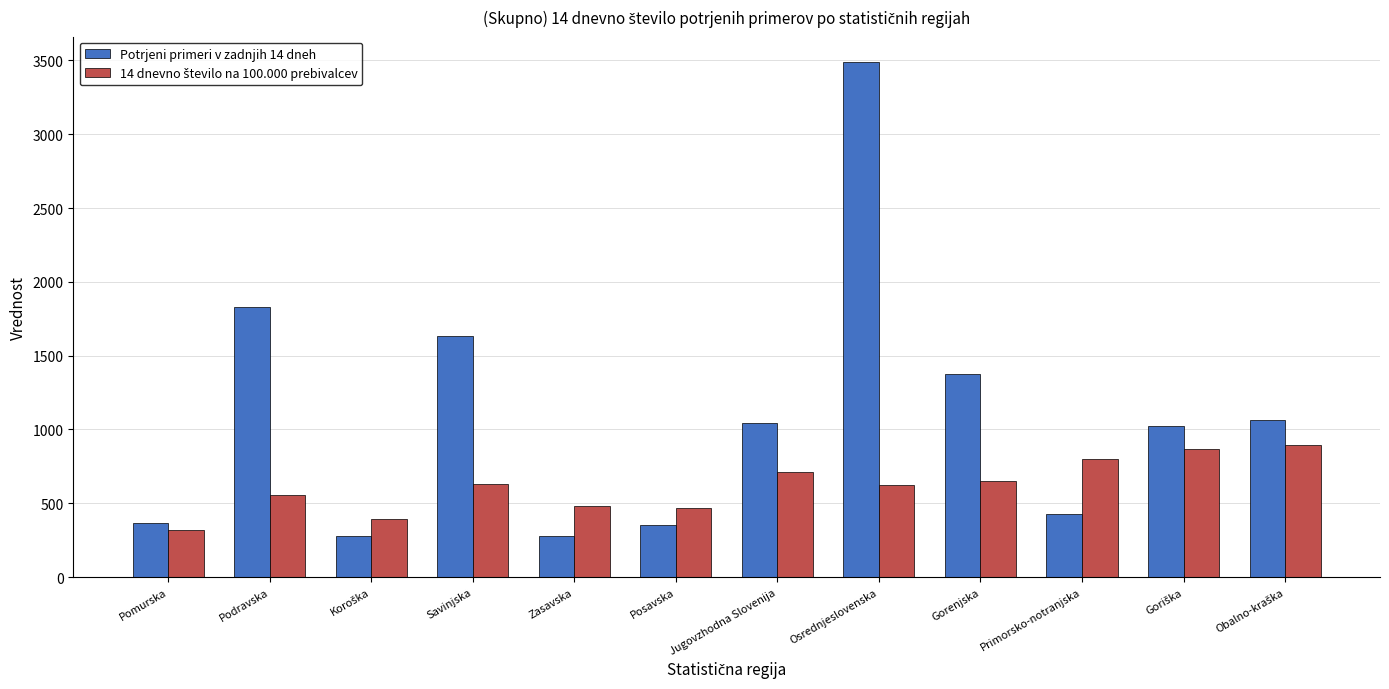

How many data points in Potrjeni primeri v zadnjih 14 dneh are less than 1042?

6